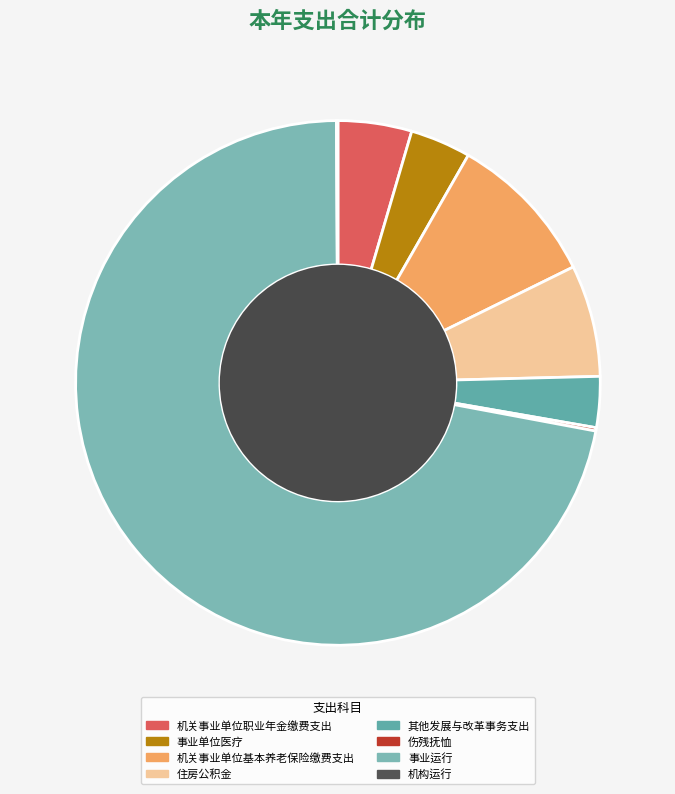

Does 事业运行 account for over 50% of the chart?

Yes